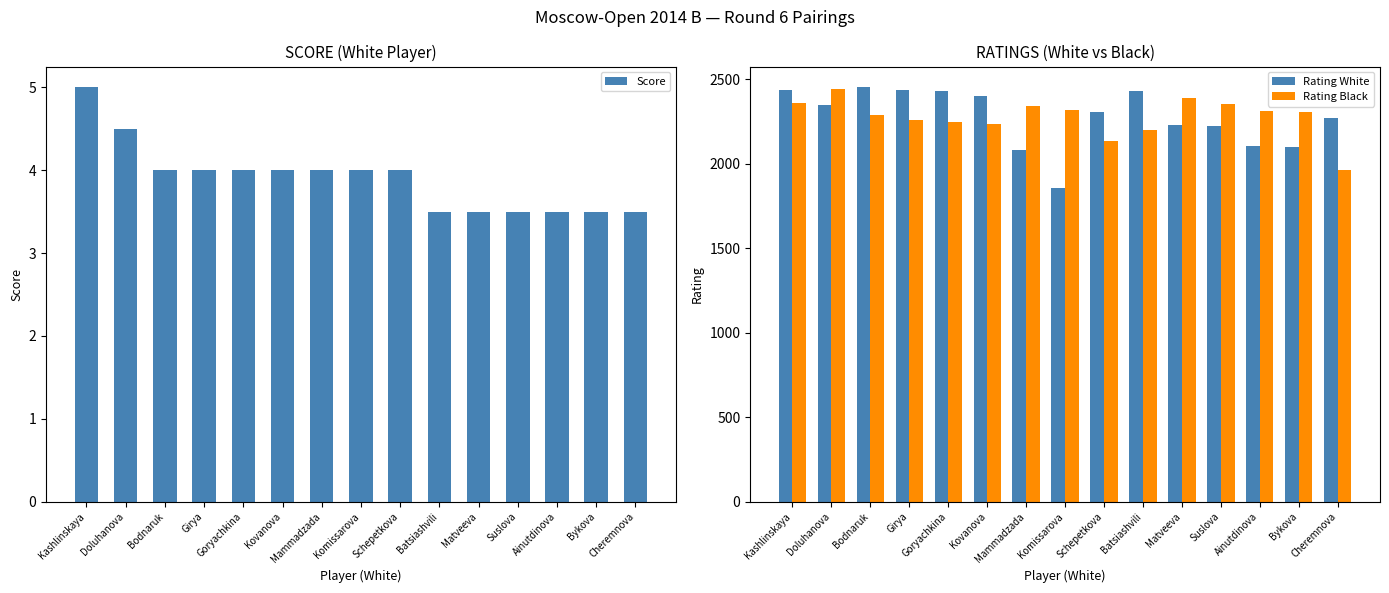

At how many categories does at least one series exceed 692?

15